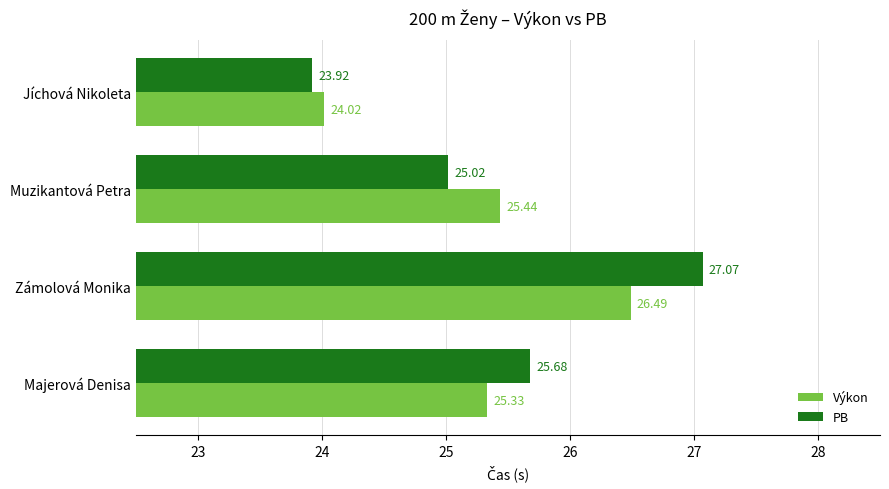

List the series in order of their overall mean, highest first.

PB, Výkon